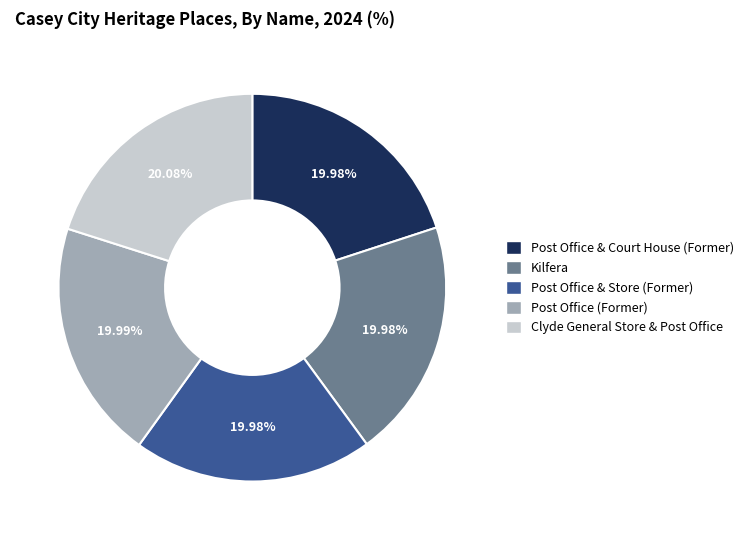

Does Post Office & Court House (Former) account for over 50% of the chart?

No